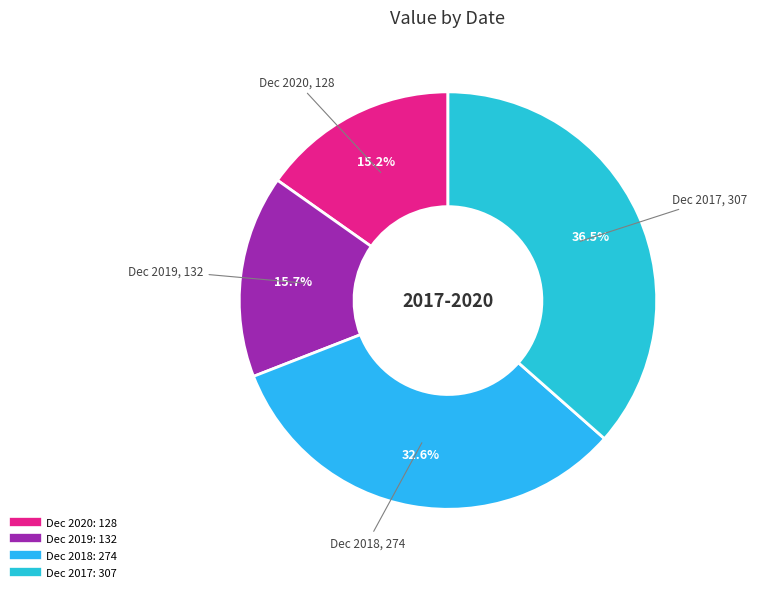

To the nearest percent, what is the combined percentage of Dec 2017 and Dec 2019?

52%